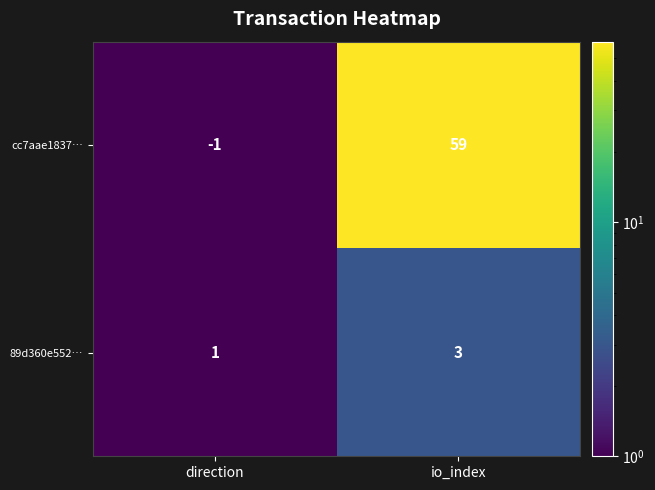

Which label corresponds to the smallest value in the chart?

direction